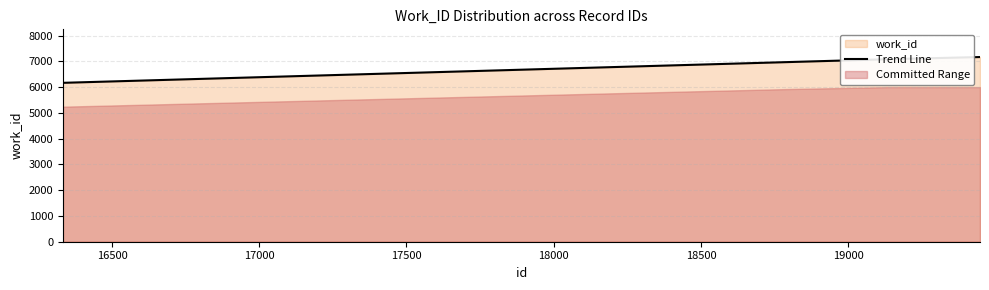

True or false: the data has more than 1 interior local peaks.

False